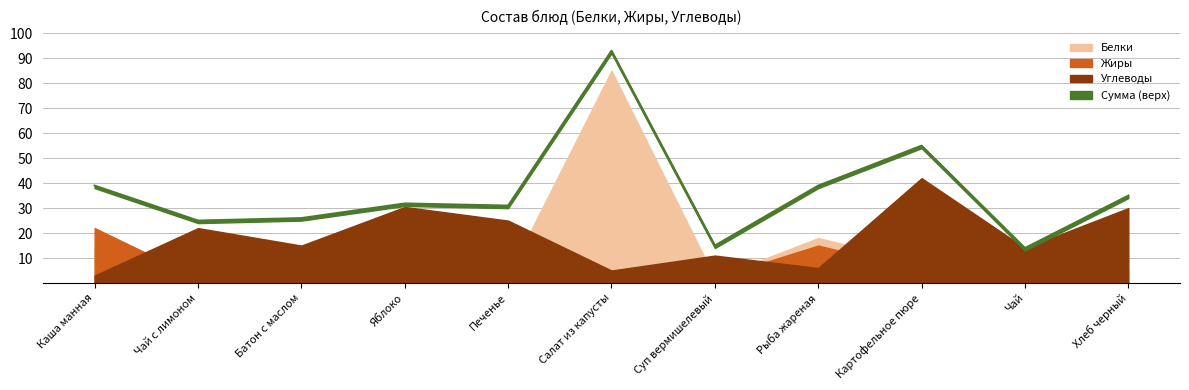

At which category does Углеводы reach its first local valley?

Батон с маслом